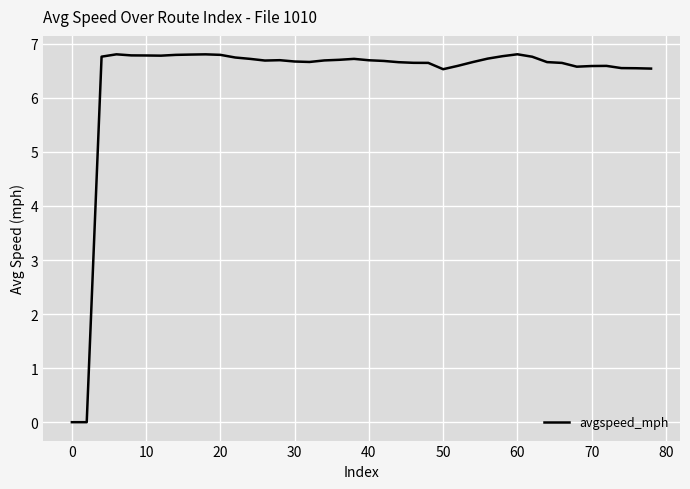

What is the difference between the maximum and minimum values?

6.8